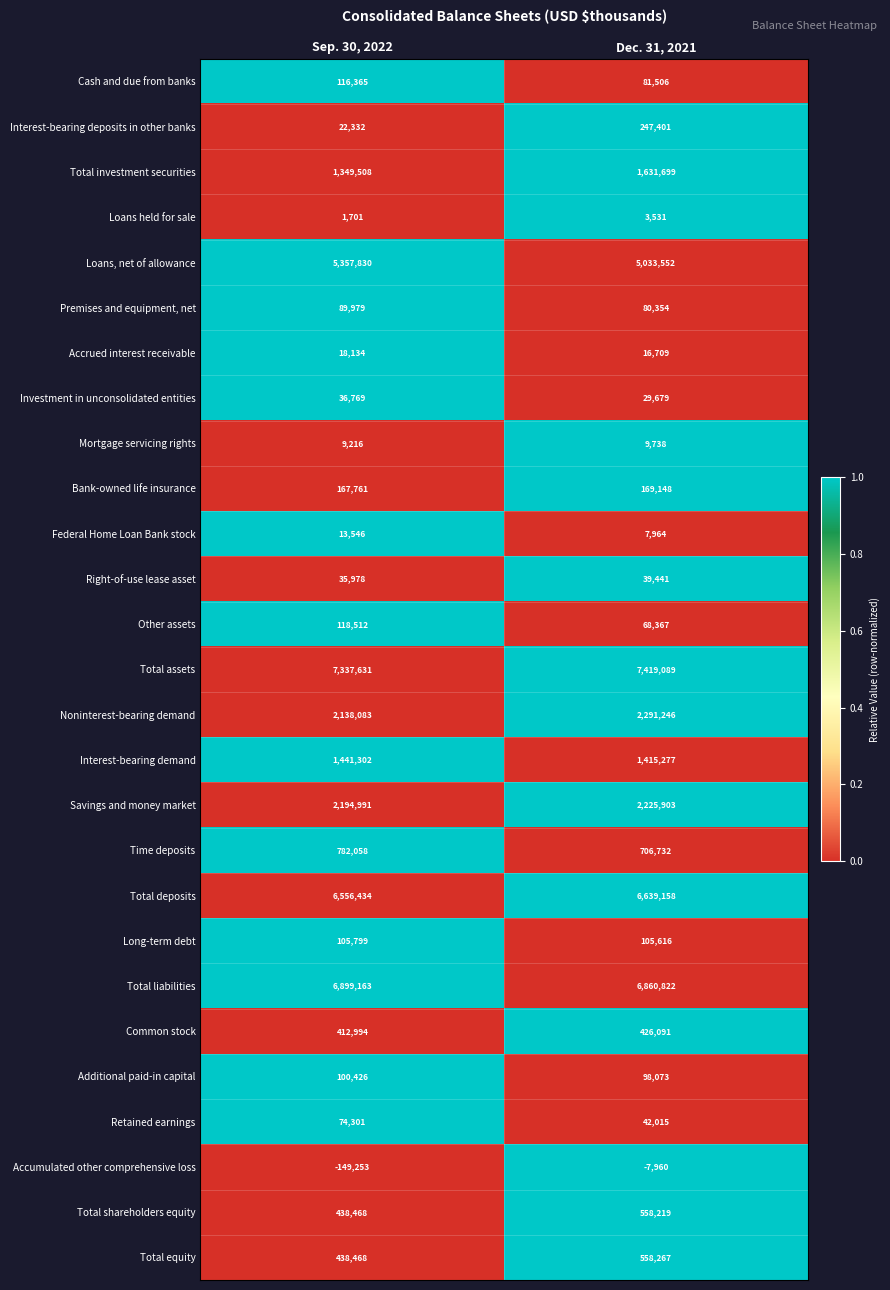

Which series has the widest spread of values?

Loans, net of allowance